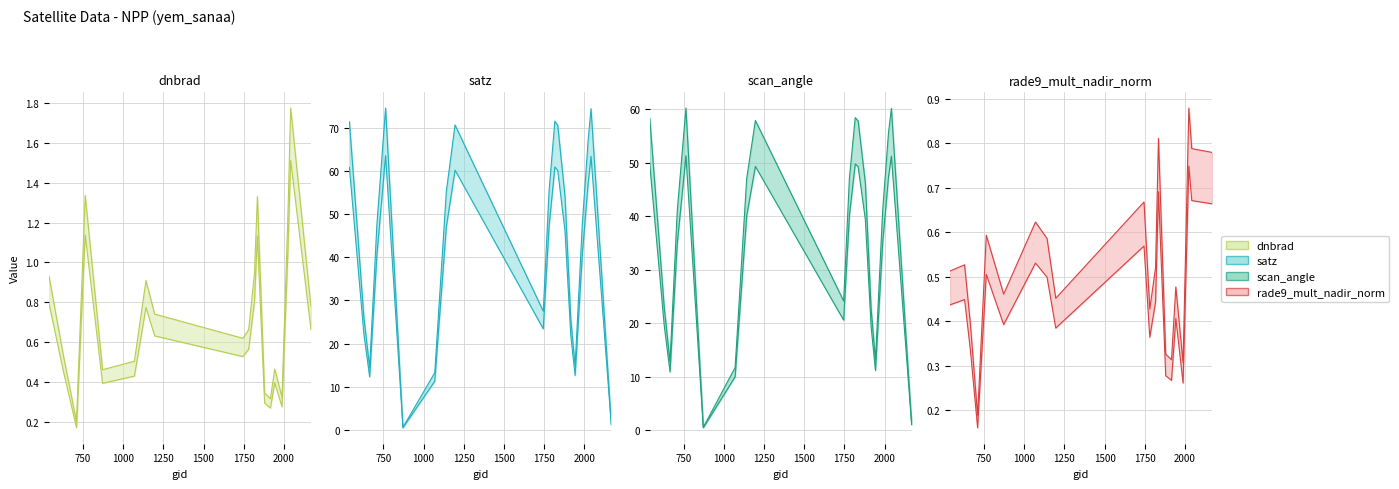

What is the average value of the satz series?

44.2